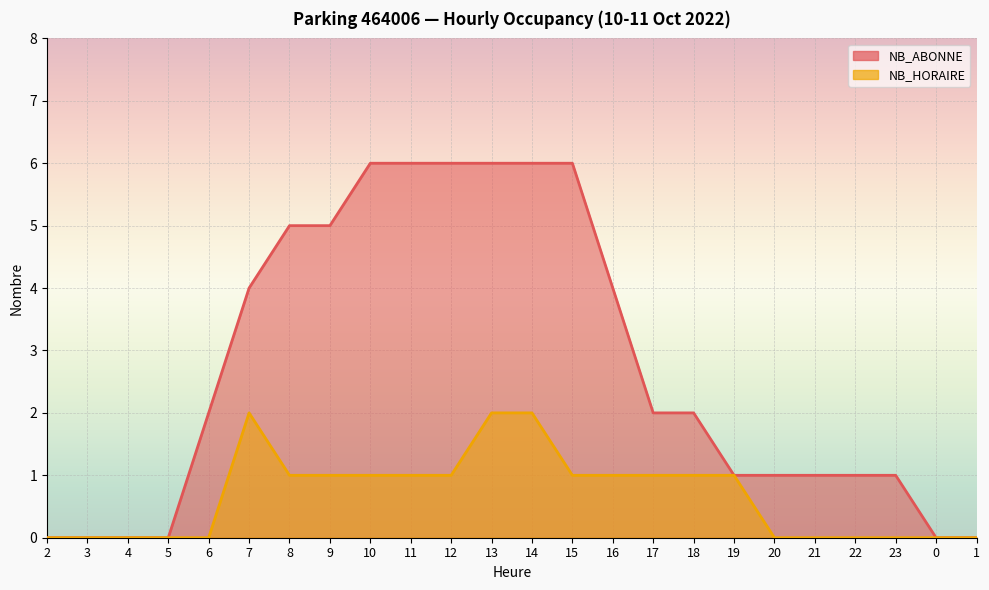

List the series in order of their overall mean, highest first.

NB_ABONNE, NB_HORAIRE